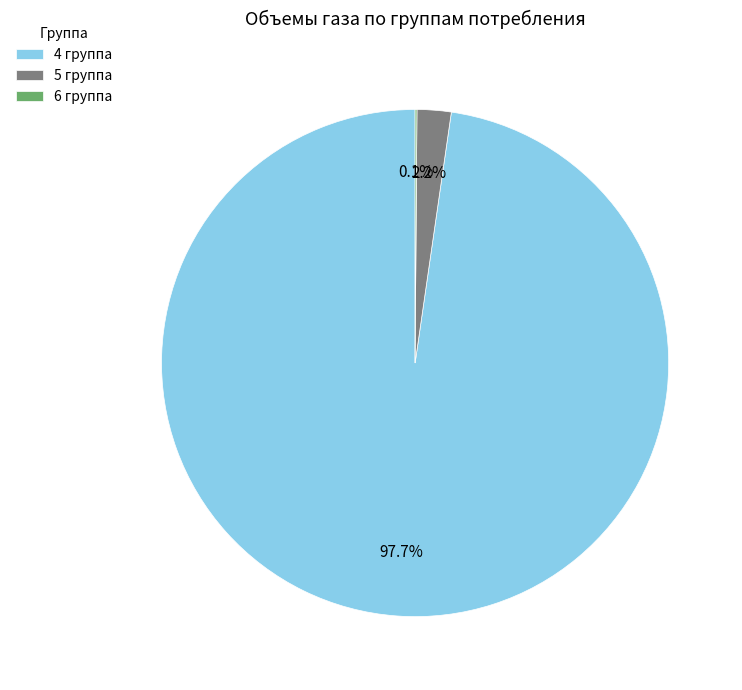

To the nearest percent, what is the combined percentage of 4 группа and 5 группа?

100%